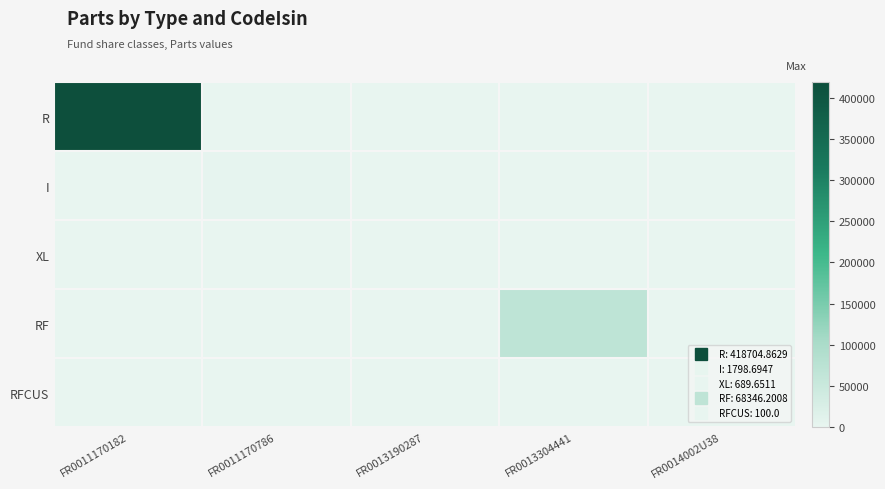

Between FR0011170182 and FR0013190287, which is larger?

FR0011170182